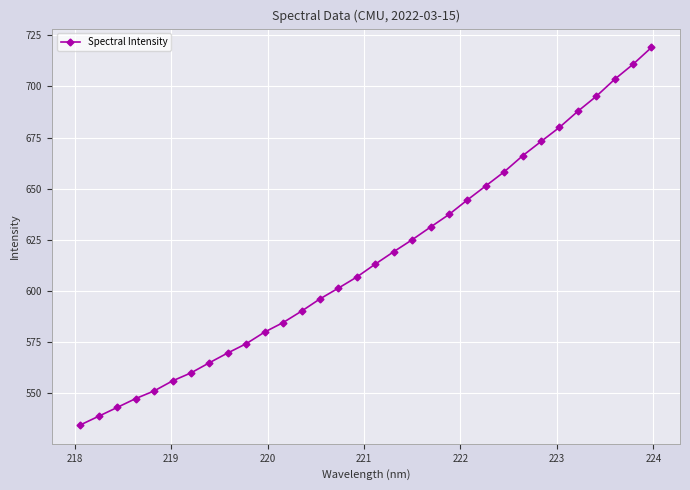

What is the difference between the maximum and minimum values?

184.5